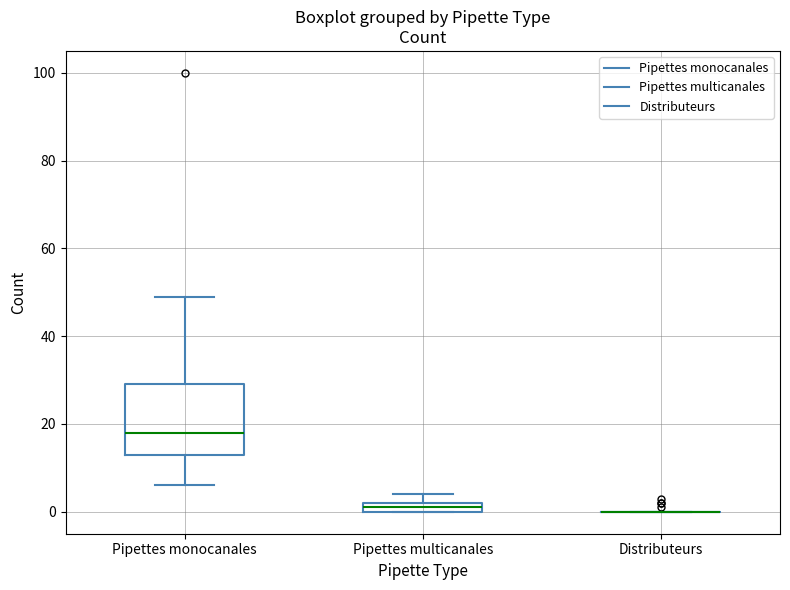

Comparing the boxes themselves (not the whiskers), which one is the tallest?

Pipettes monocanales